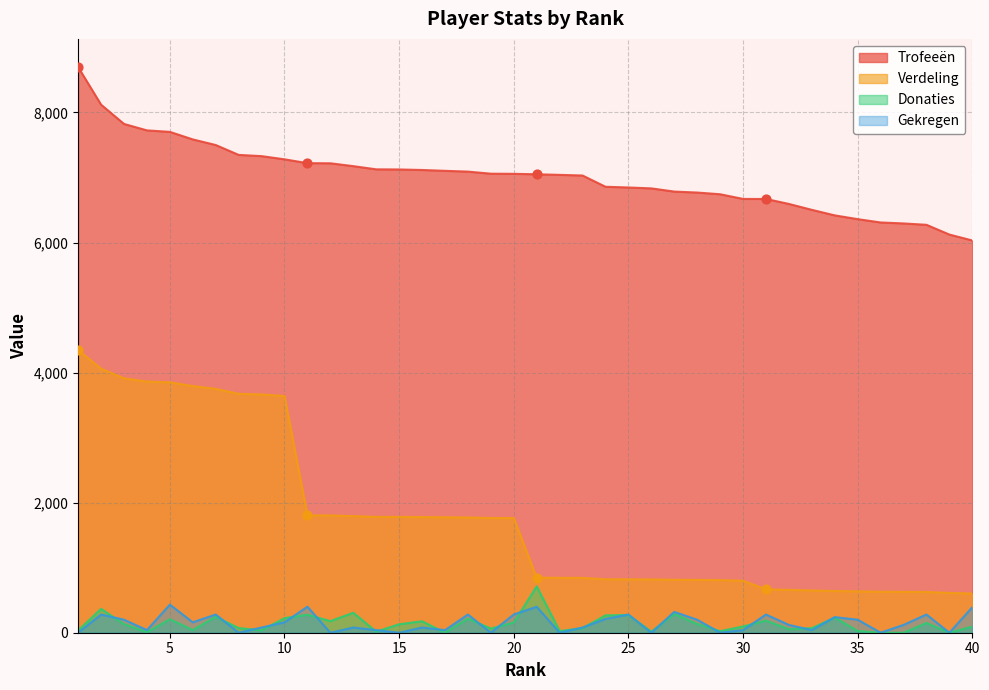

Which series reaches the maximum Y coordinate?

Trofeeën